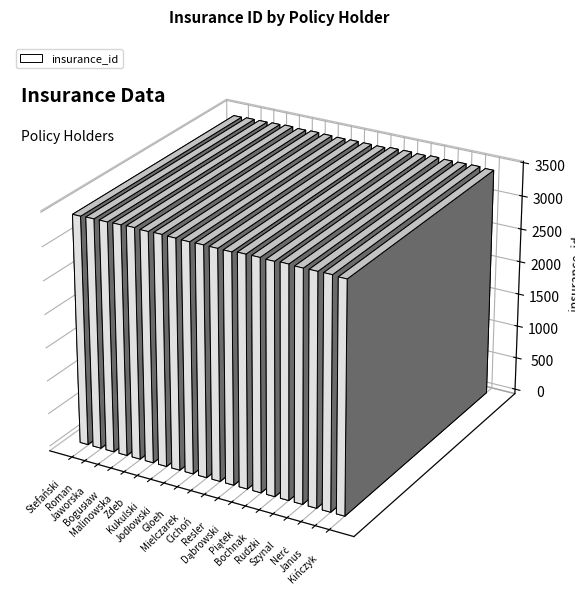

Reading right to left, list all the values displayed in this chart.

3431	3442	3440	3438	3447	3437	3444	3443	3427	3430	3432	3429	3435	3441	3436	3446	3439	3434	3433	3426